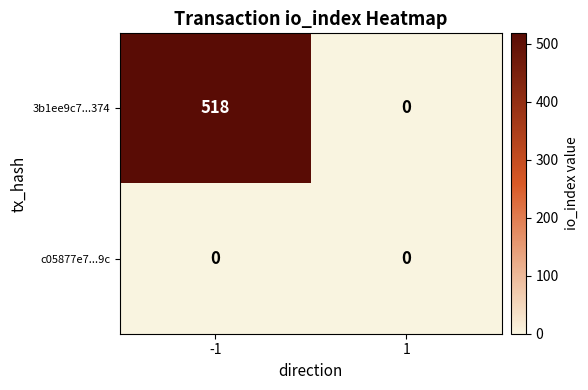

At how many categories does at least one series exceed 160?

1